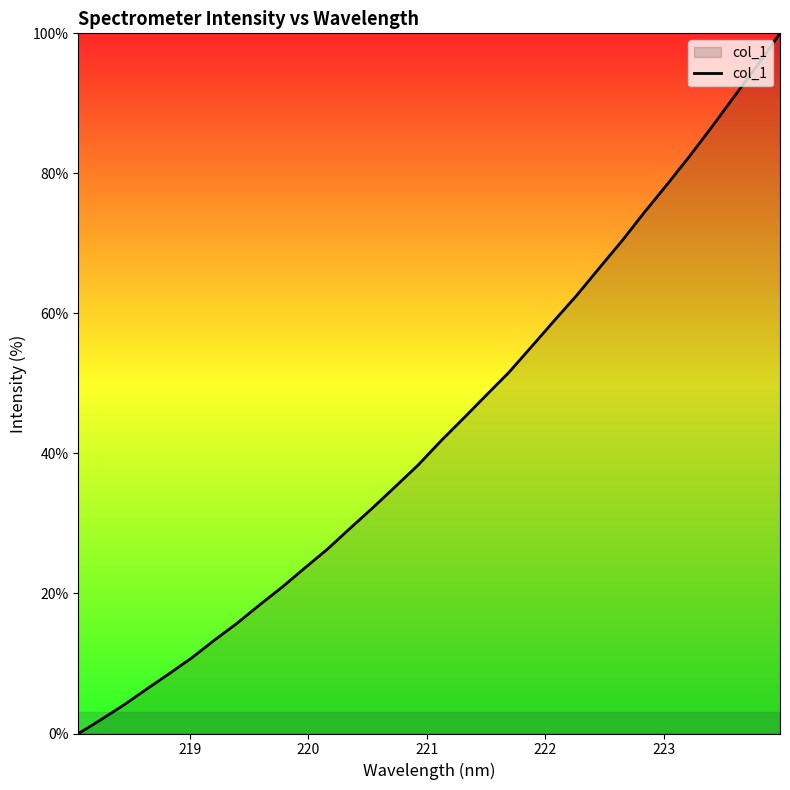

What is the greatest value displayed?

100.0